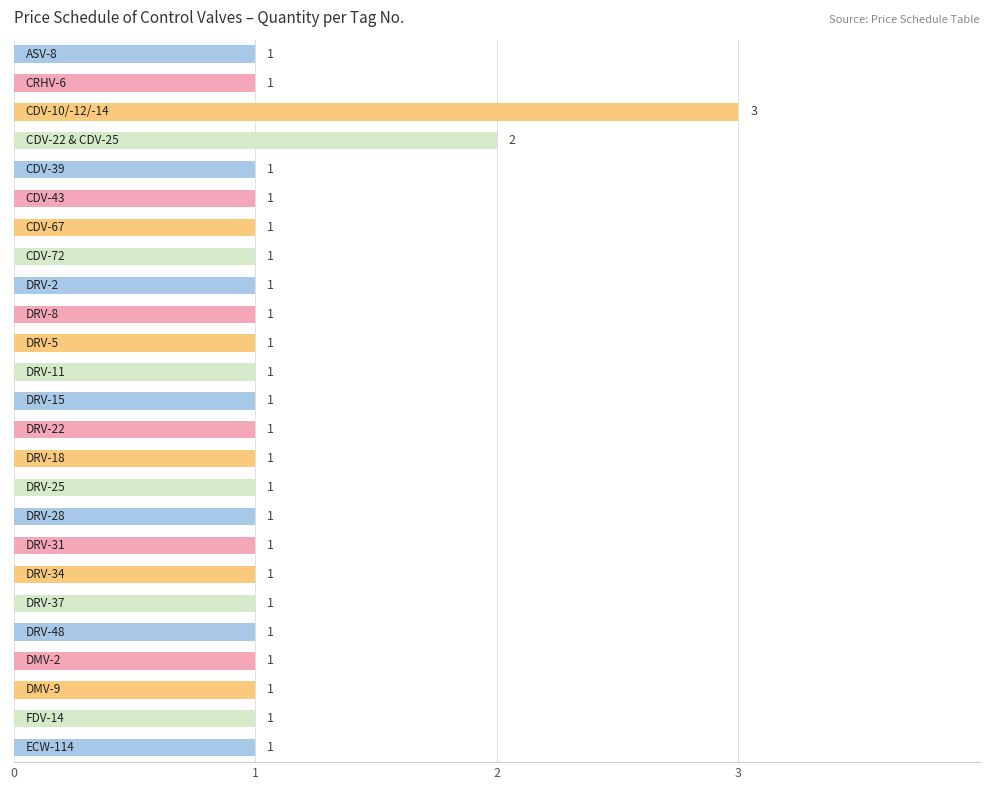

What is the smallest value displayed?

1